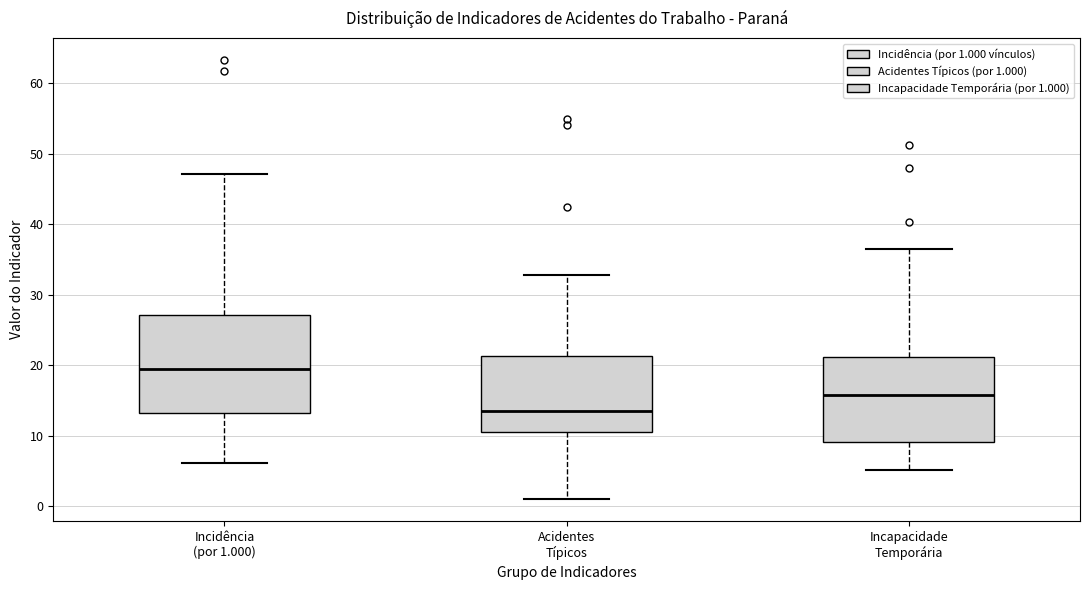

Which box's median line is the highest?

Incidência (por 1.000)